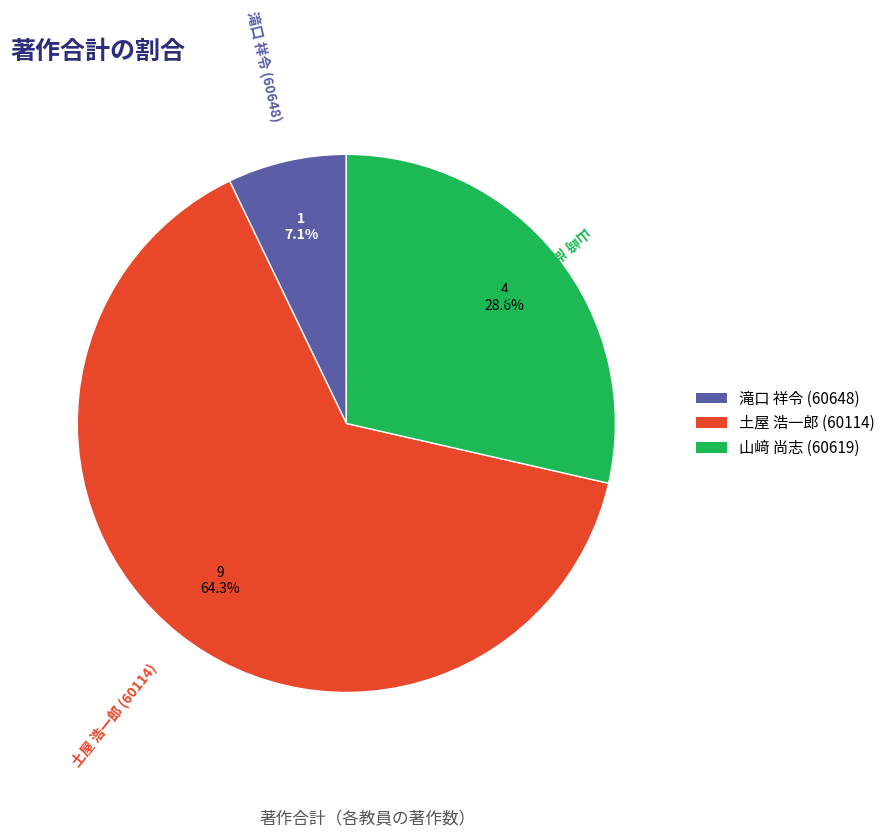

Combined, do 土屋 浩一郎 (60114) and 山﨑 尚志 (60619) account for over 50%?

Yes